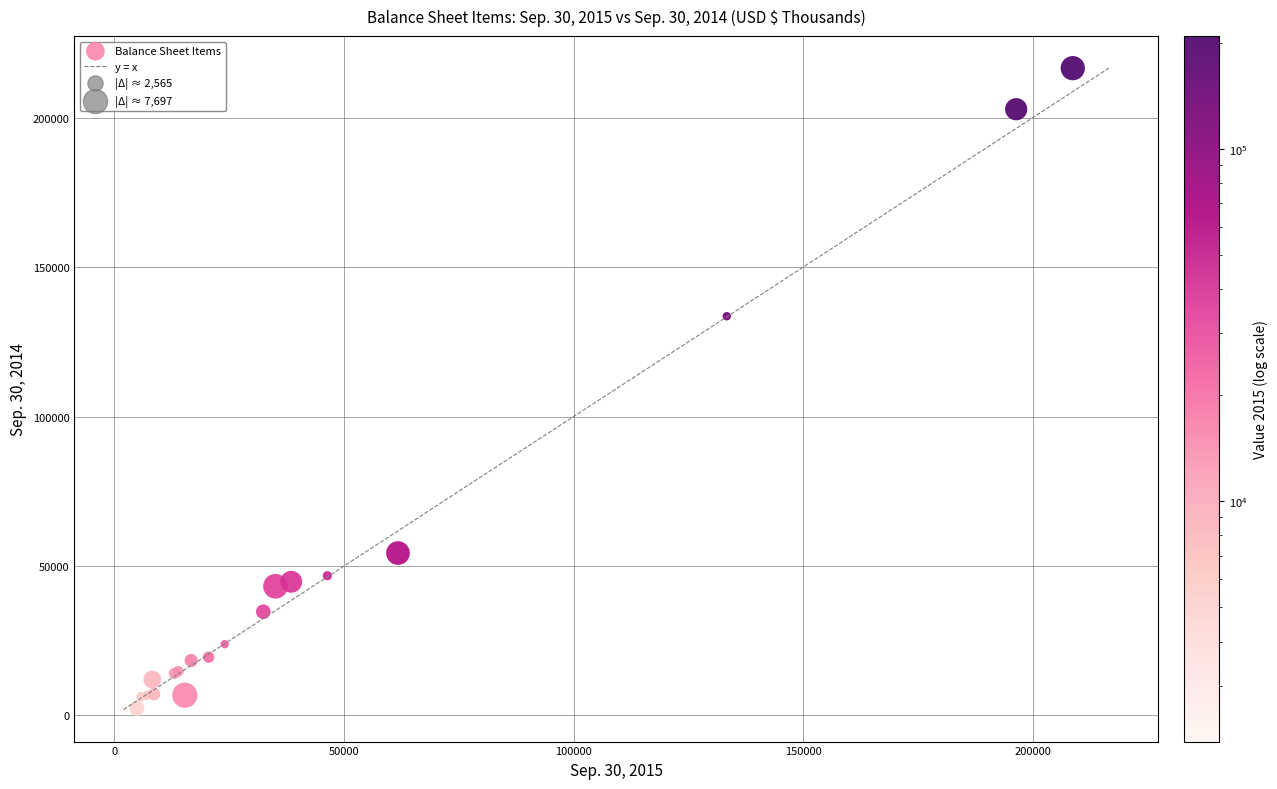

What Y value in the scatter plot is closest to 109279?

133585